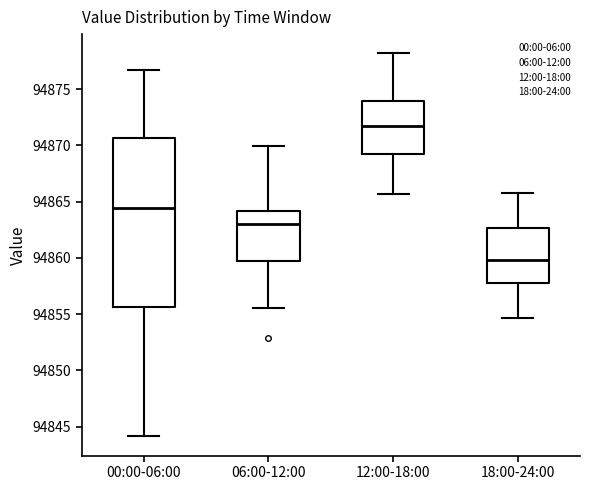

Comparing the boxes themselves (not the whiskers), which one is the tallest?

00:00-06:00